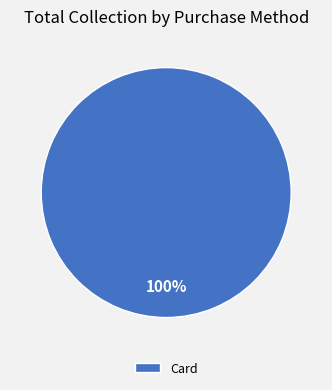

To the nearest percent, what portion does Card represent?

100%